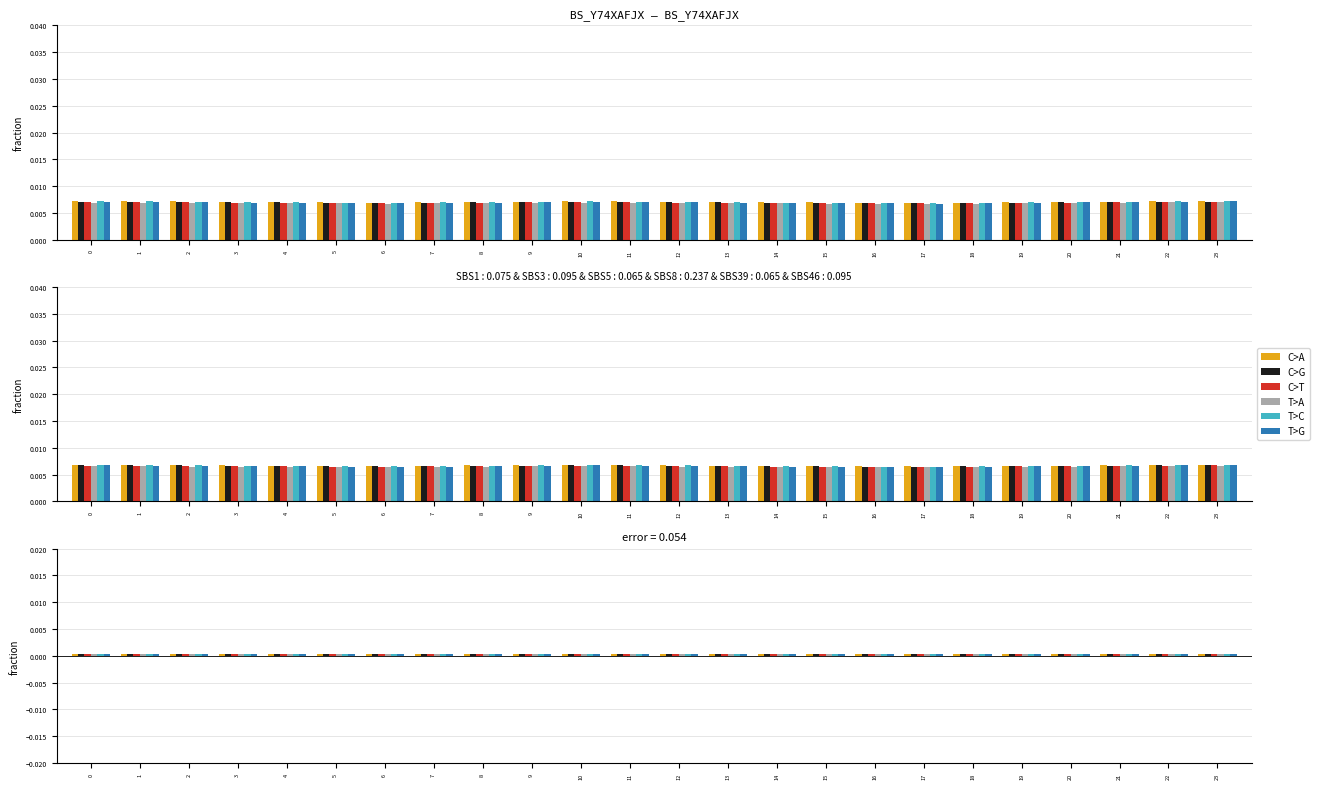

At which category is the sum across all series the highest?

23